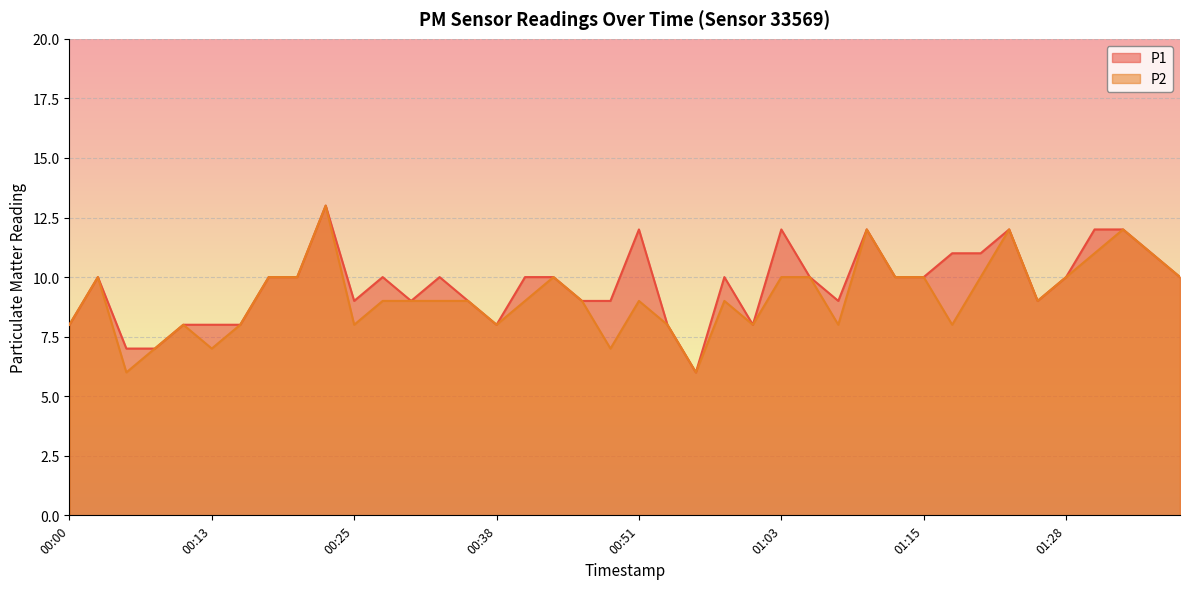

At which category does the chart reach its minimum across all series?

00:56